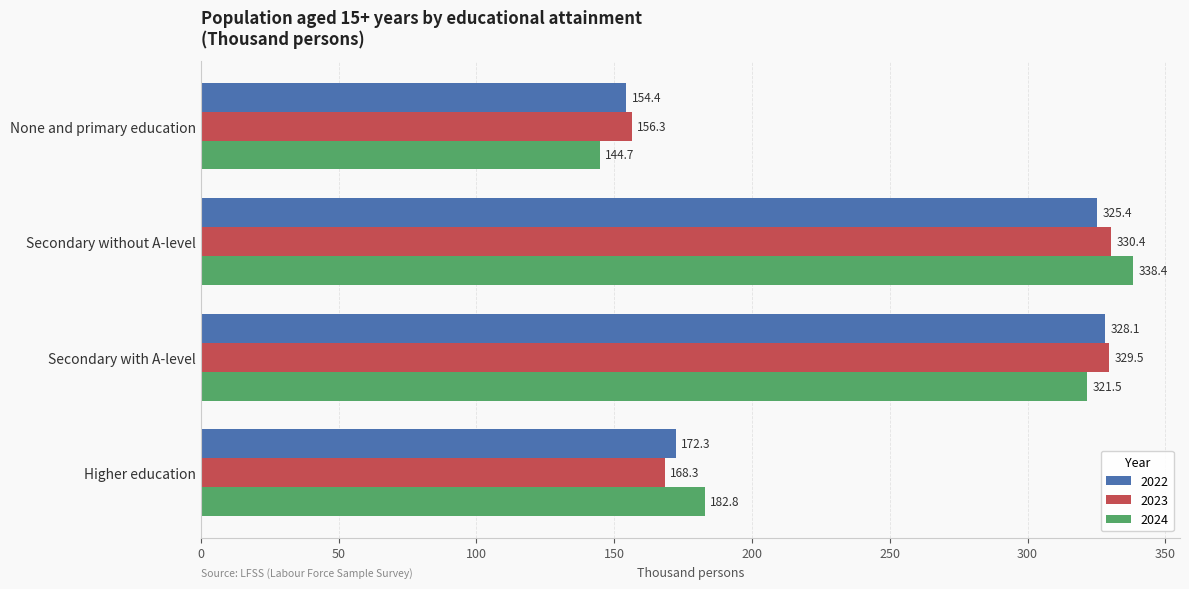

Which series has the largest total across all categories?

2024